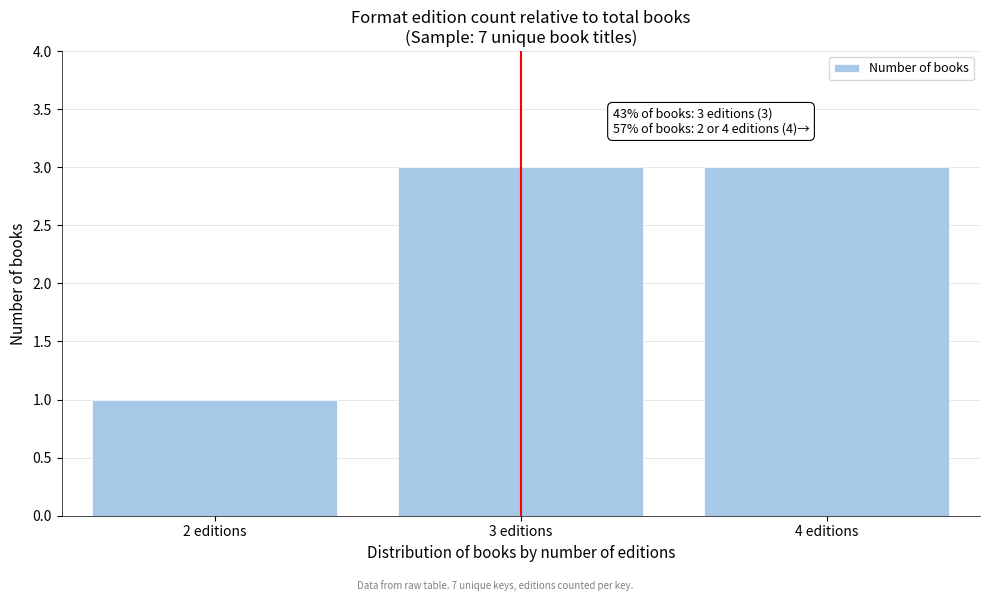

Reading left to right, extract all data points from this chart.

1	3	3